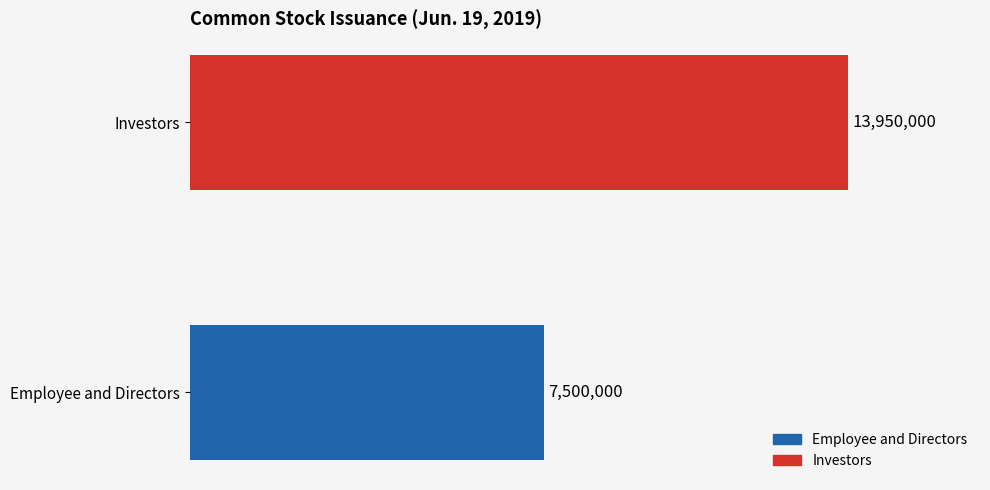

What is the sum of all values?

21450000